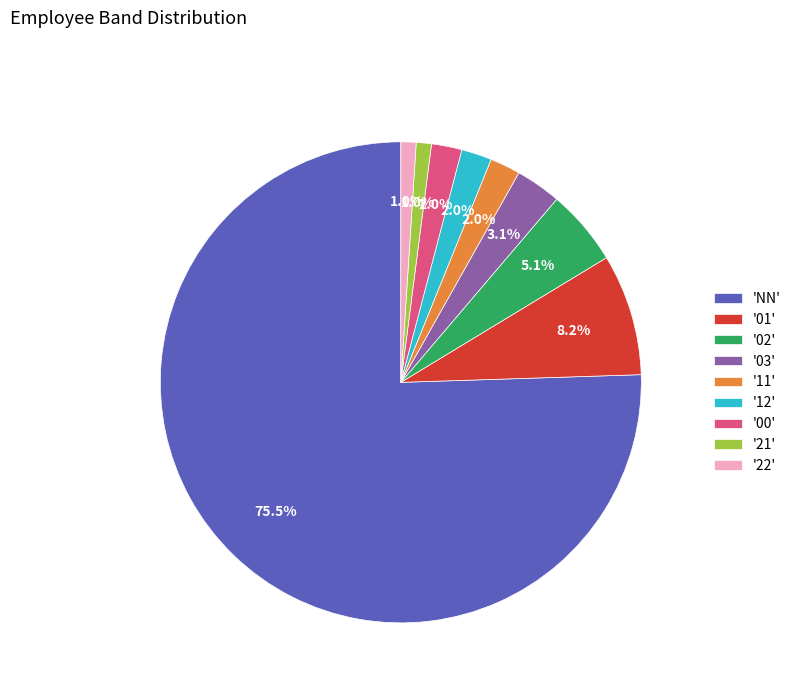

Between '00' and 'NN', which is larger?

'NN'